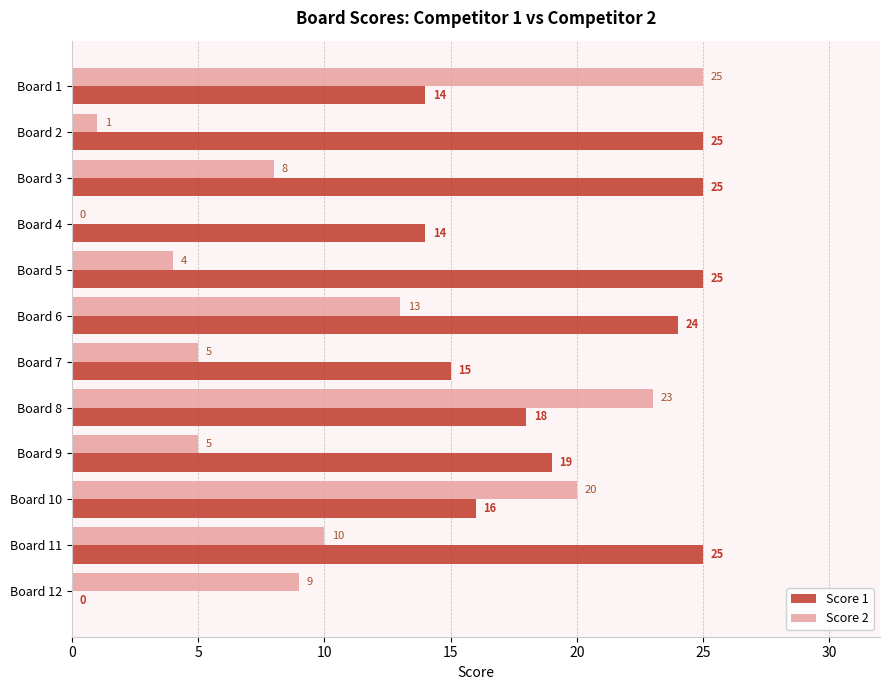

What is the maximum value for Score 2?

25